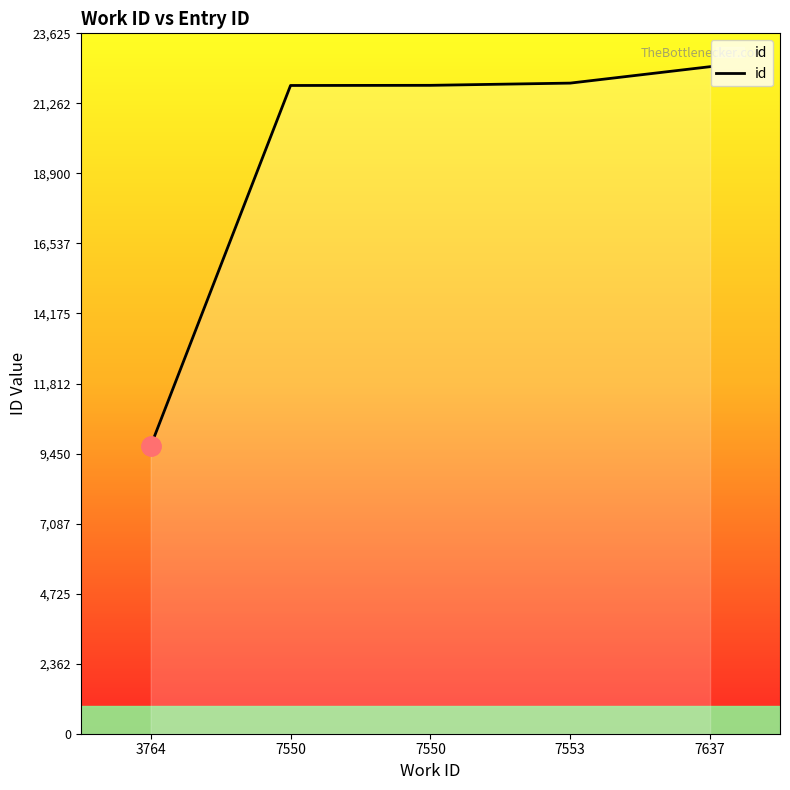

How many categories are shown in the chart?

5